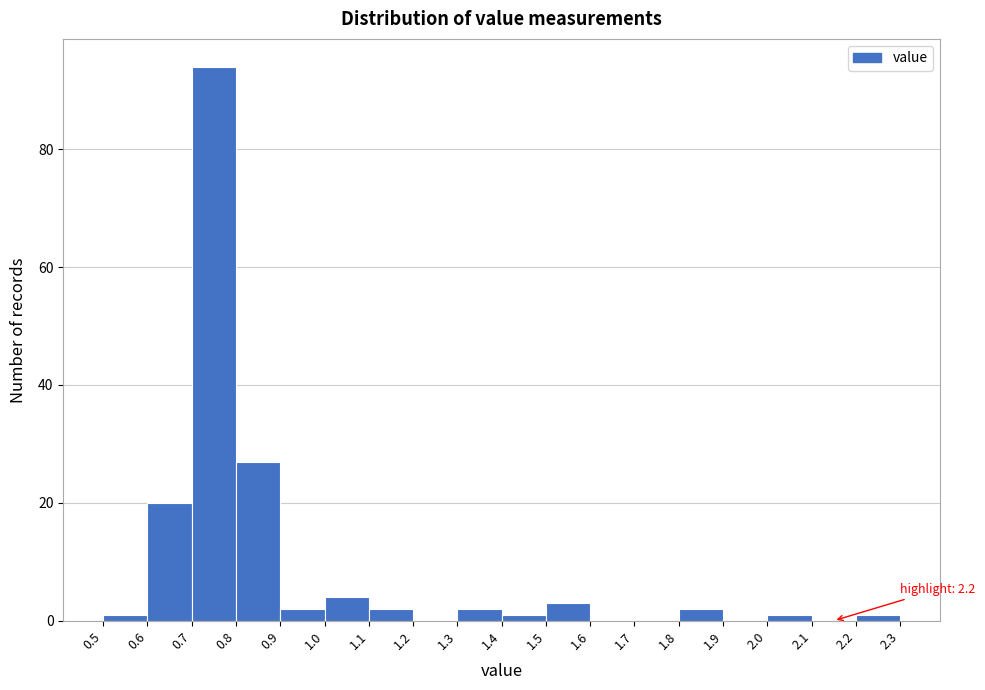

Which range on the x-axis has the tallest bar?

0.7 to 0.8